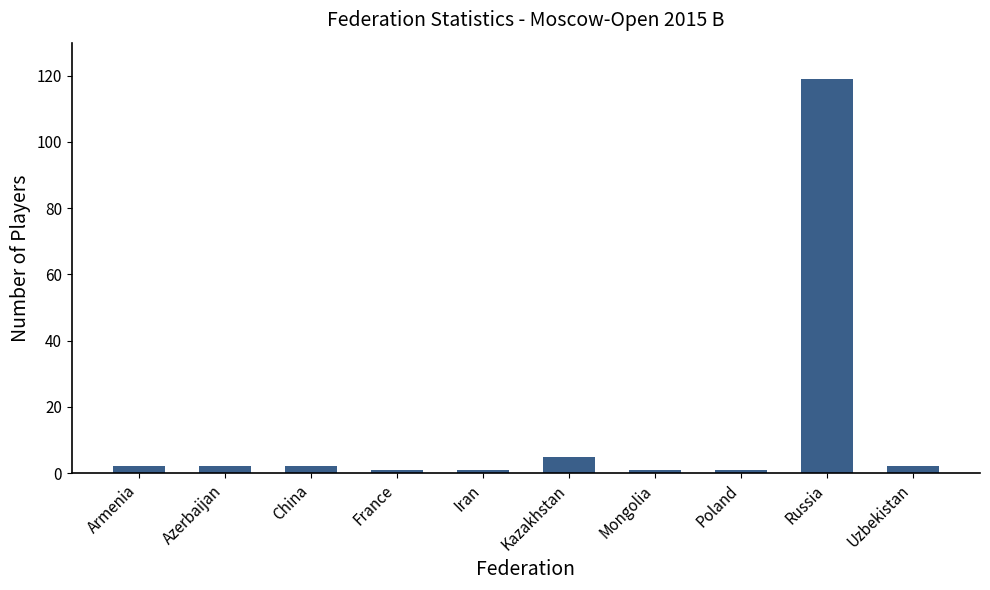

Reading left to right, list all the values displayed in this chart.

2	2	2	1	1	5	1	1	119	2